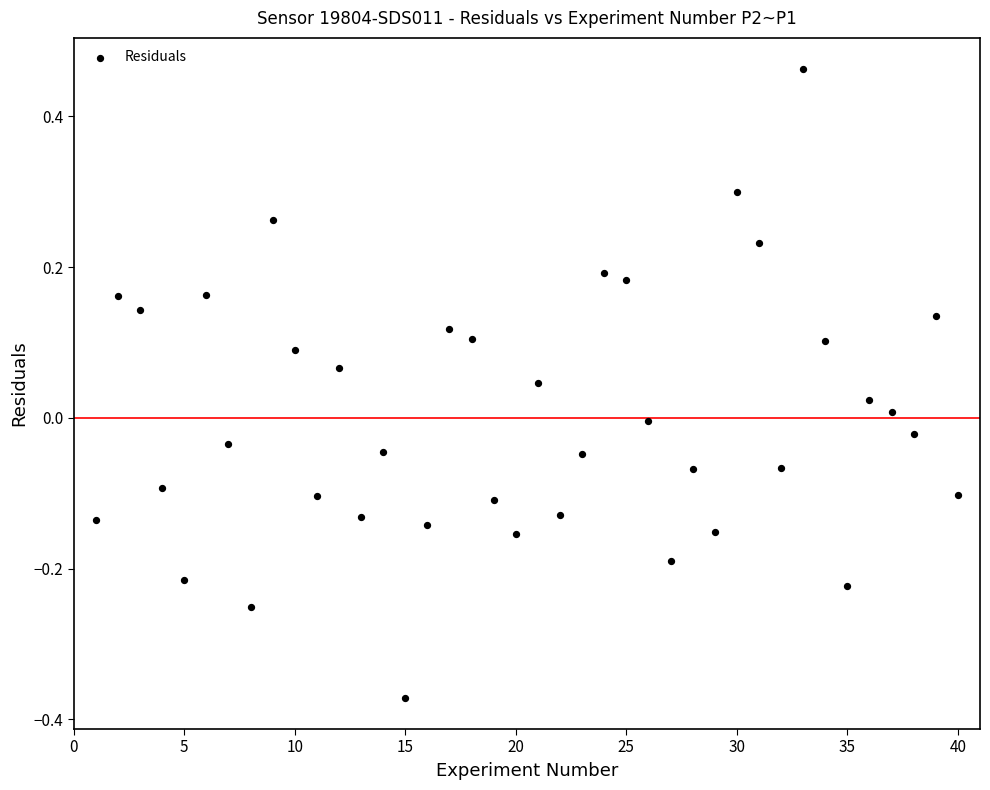

What is the range of Y values (max minus min)?

0.8